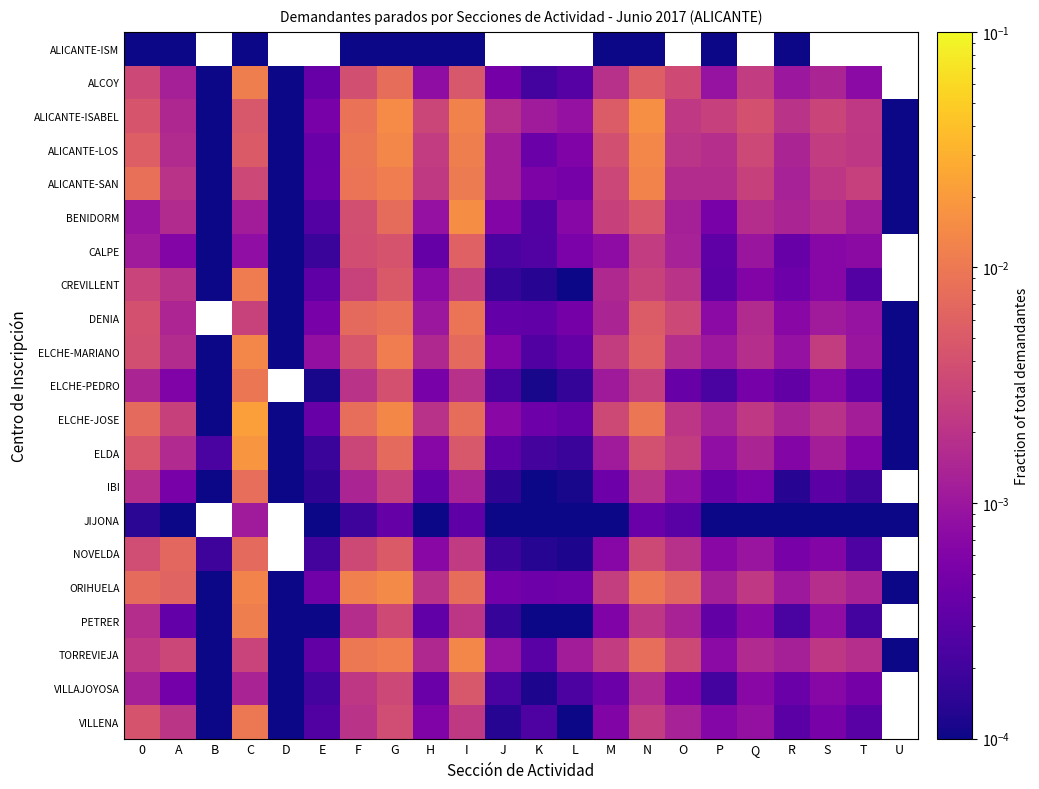

Rank the series by their maximum value, from highest to lowest.

ELCHE-JOSE, ELDA, ALICANTE-ISABEL, BENIDORM, ORIHUELA, ALICANTE-LOS, ELCHE-MARIANO, TORREVIEJA, ALICANTE-SAN, PETRER, ALCOY, CREVILLENT, VILLENA, ELCHE-PEDRO, DENIA, IBI, NOVELDA, CALPE, VILLAJOYOSA, JIJONA, ALICANTE-ISM